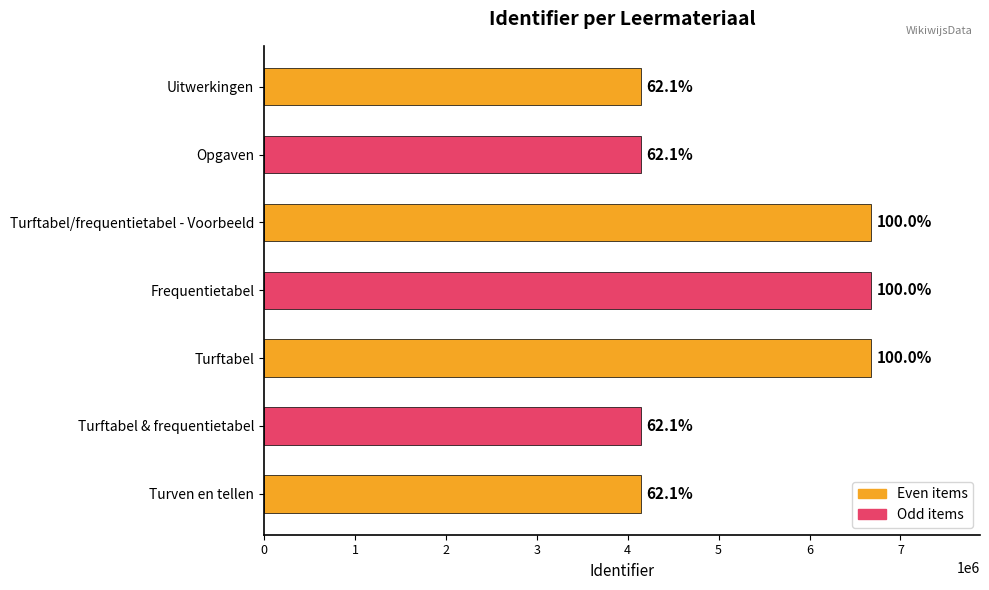

What is the maximum value shown in the chart?

6674202